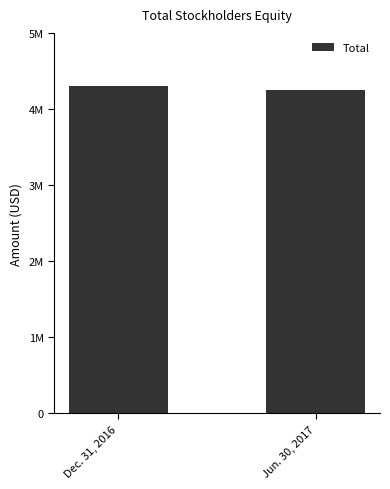

List the labels in order of value, largest first.

Dec. 31, 2016, Jun. 30, 2017